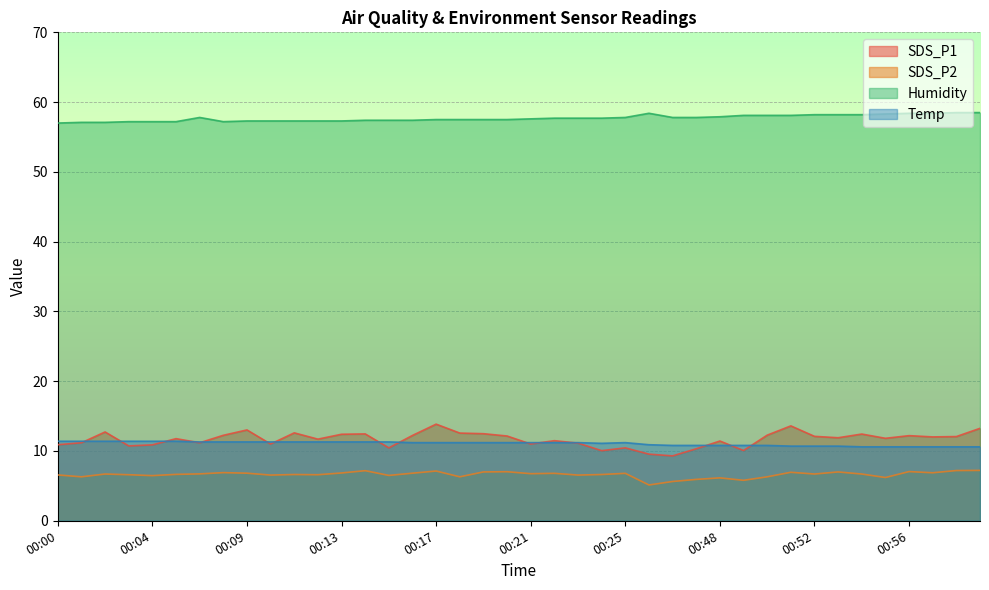

Which series has the largest total across all categories?

Humidity